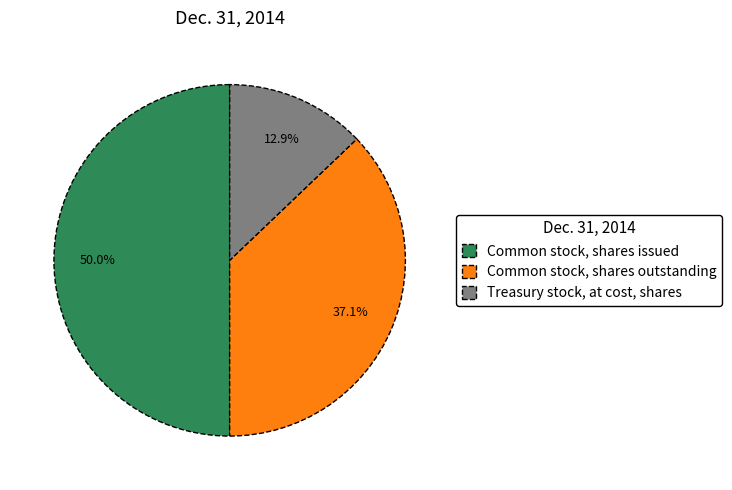

How many slices are in this pie chart?

3